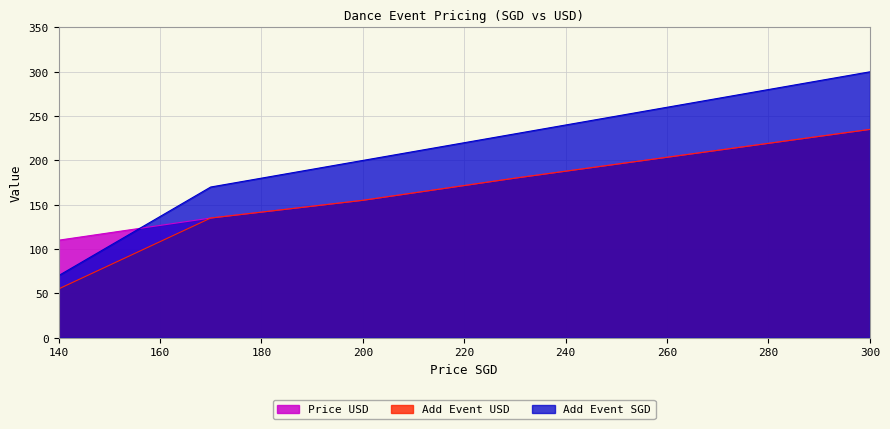

True or false: Add Event USD and Add Event SGD intersect in this chart.

False